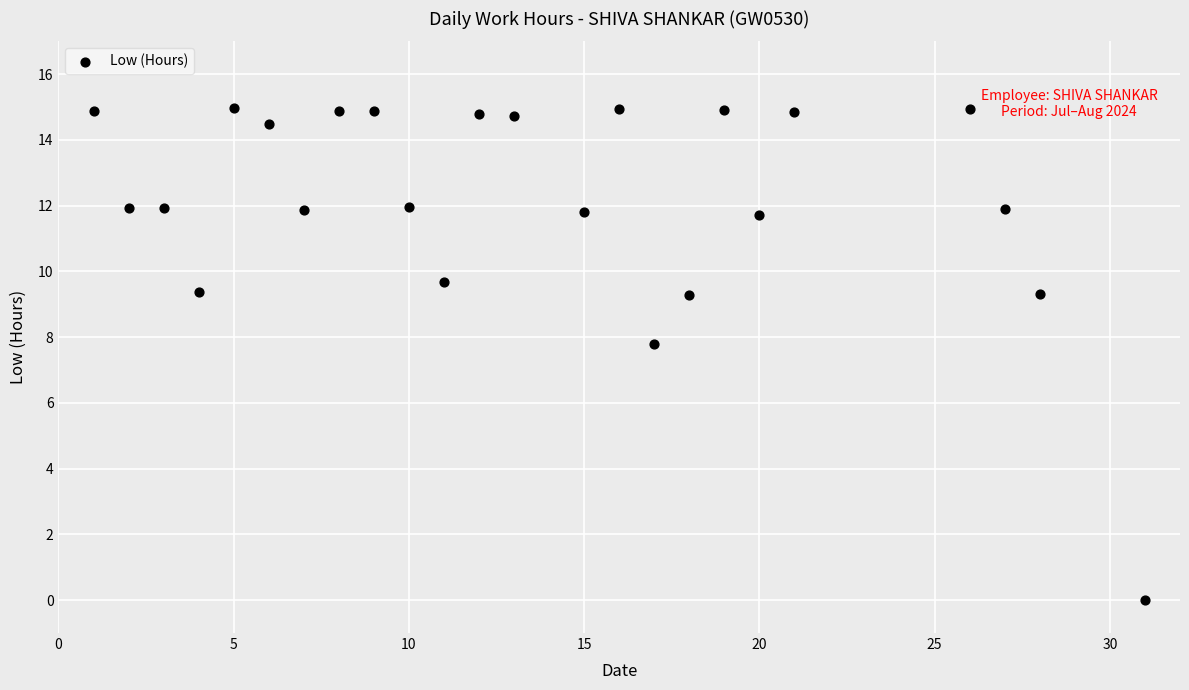

What Y value in the scatter plot is closest to 7?

7.8